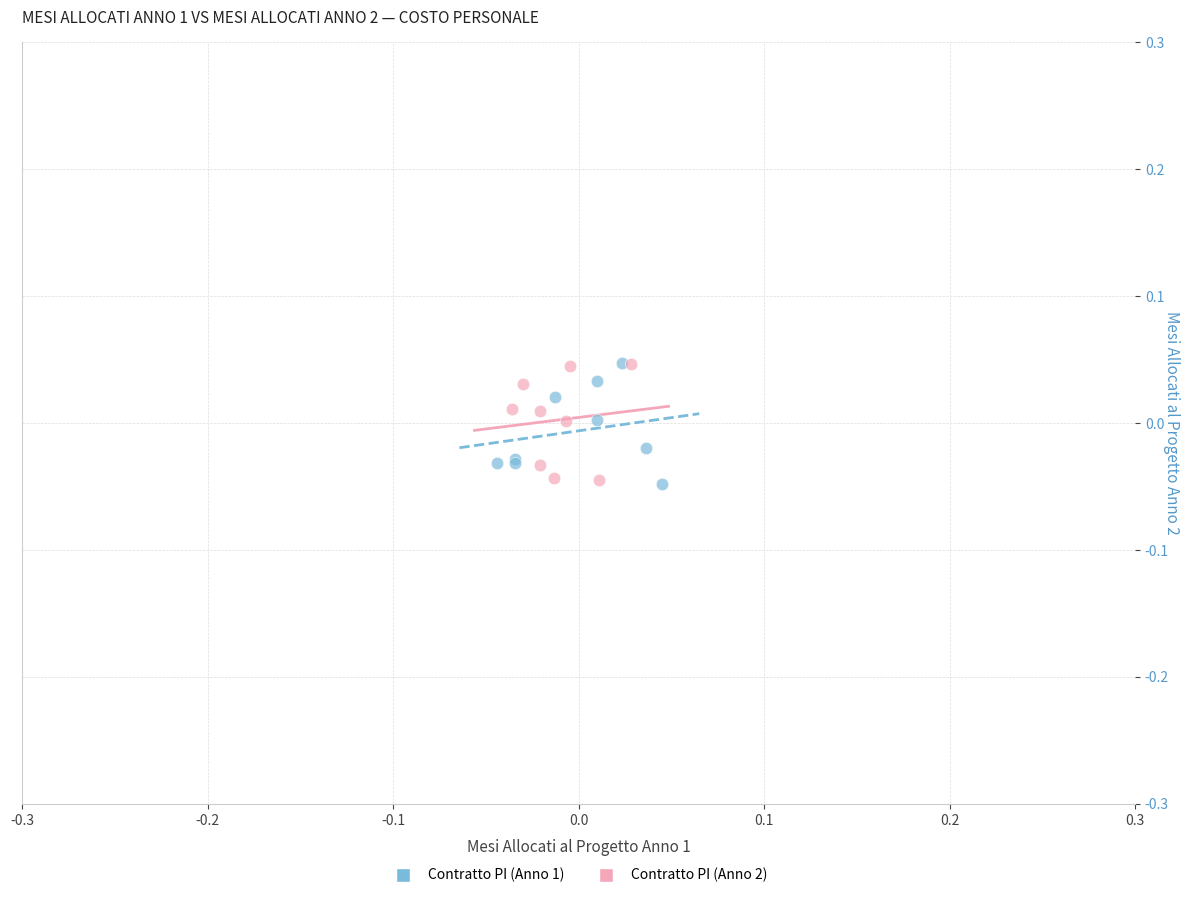

What are all the series names shown in the legend?

Contratto PI (Anno 1), Contratto PI (Anno 2)